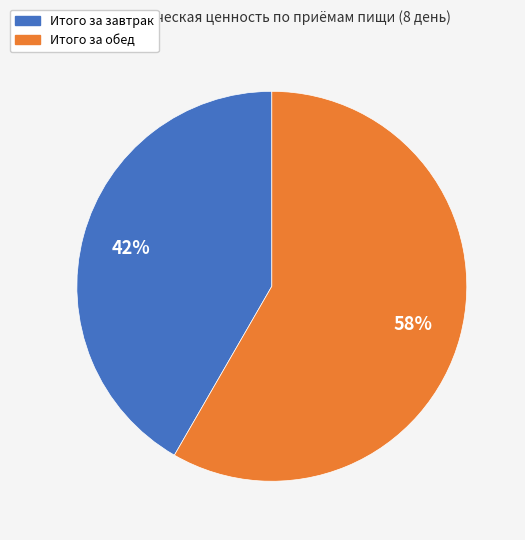

Which slice is the smallest?

Итого за завтрак